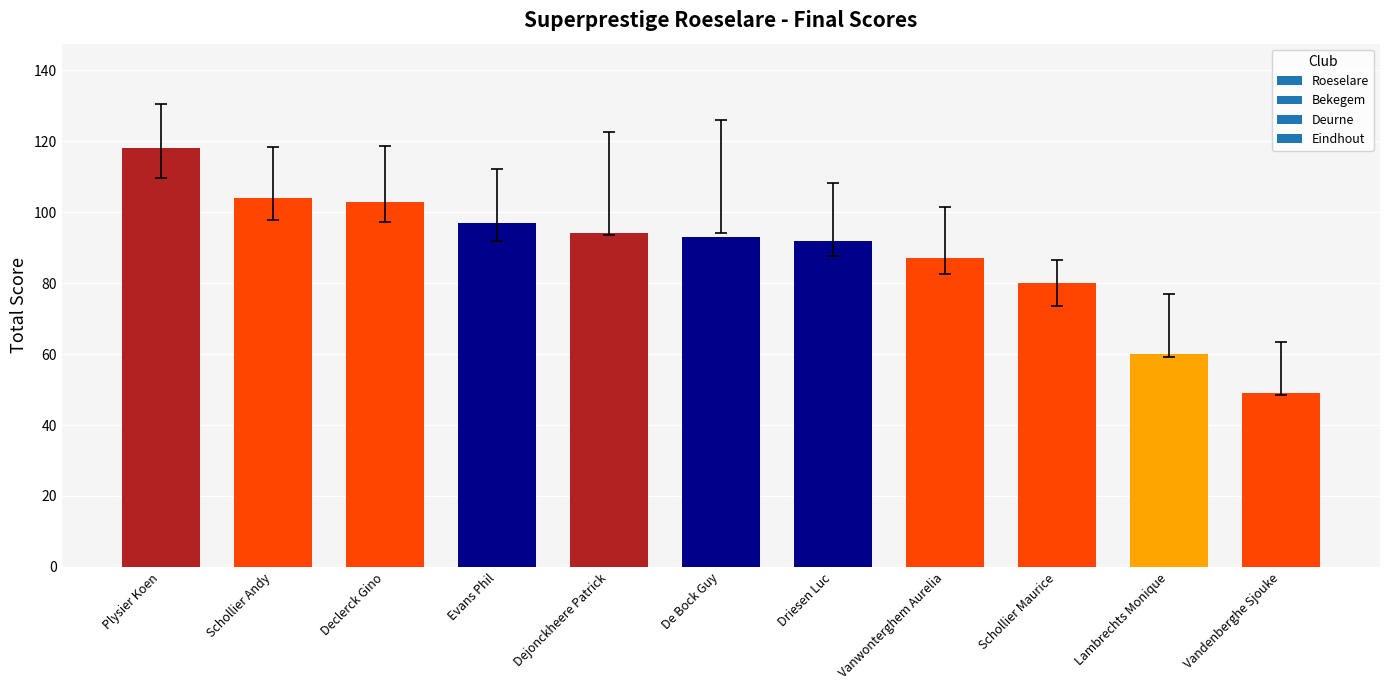

Are the bars horizontal?

No